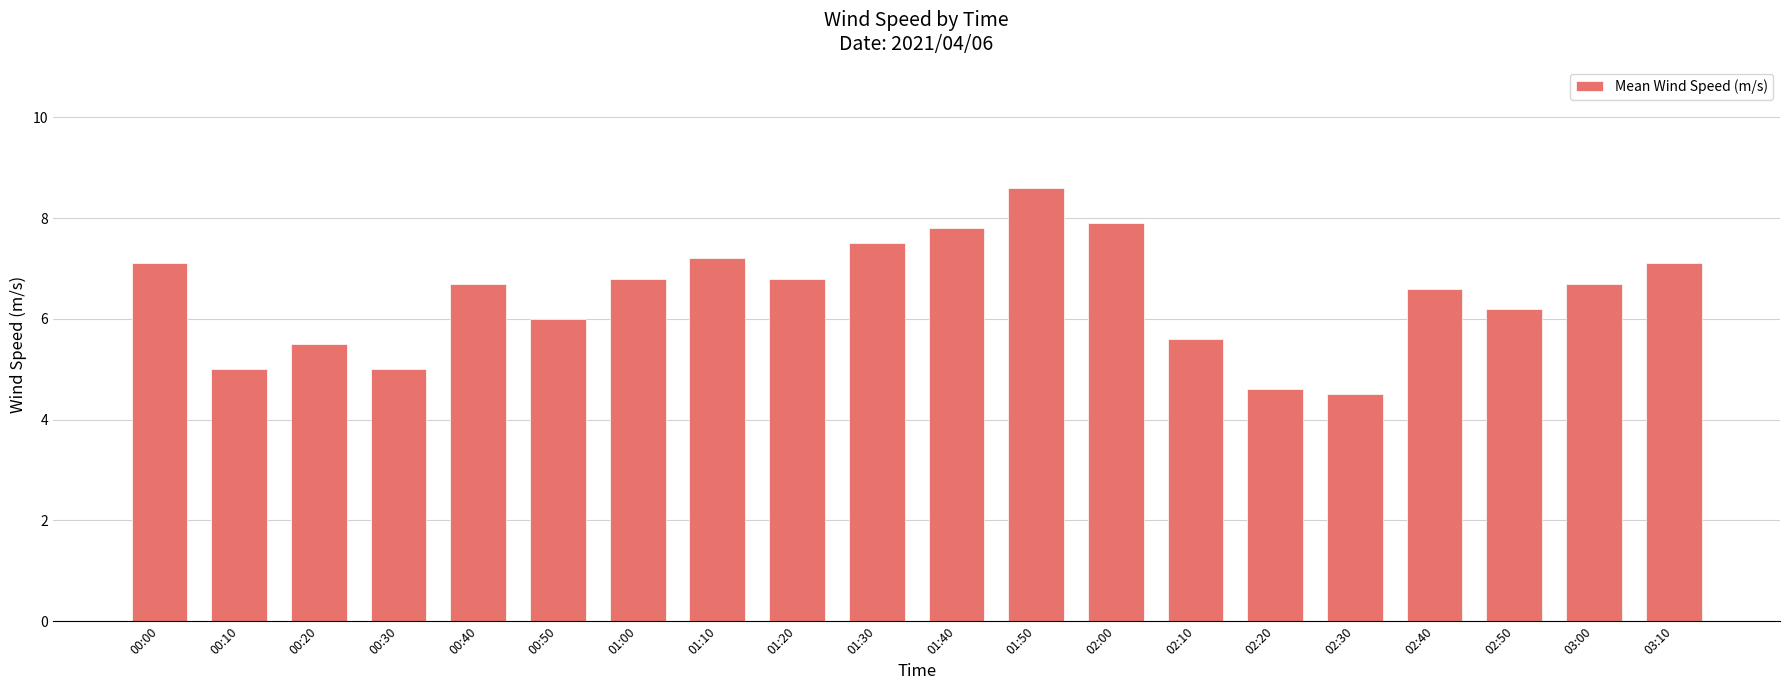

Approximately how many times larger is the value at 00:20 compared to 00:50?

0.9